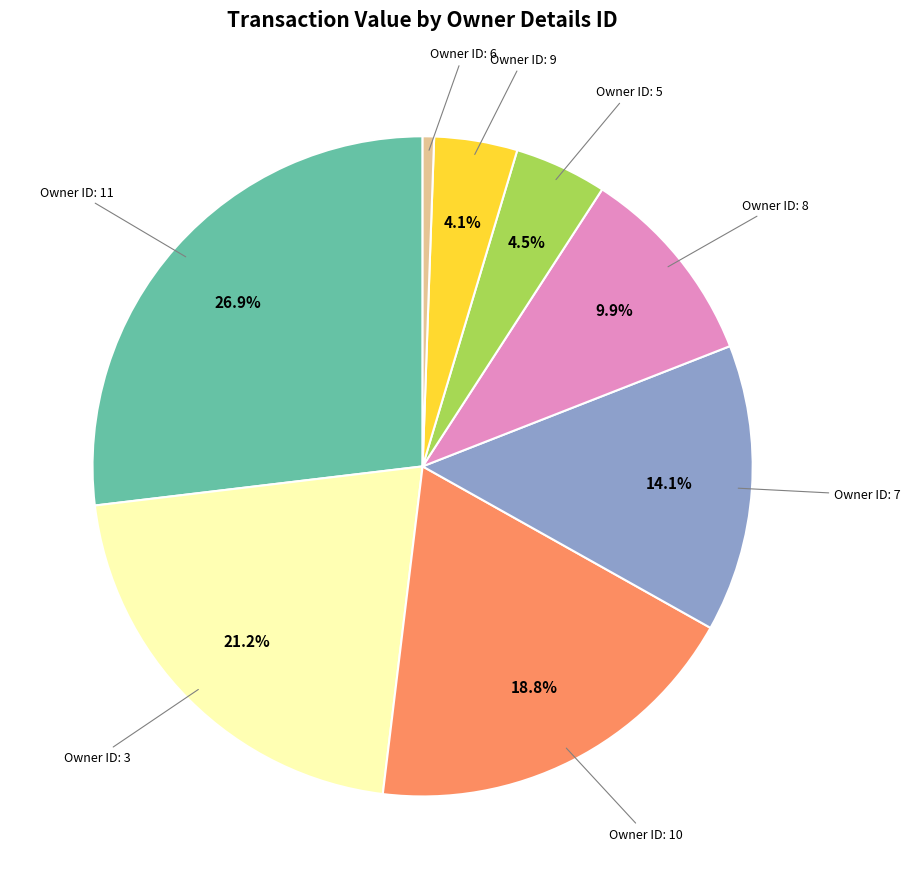

Does any single category account for the majority?

No